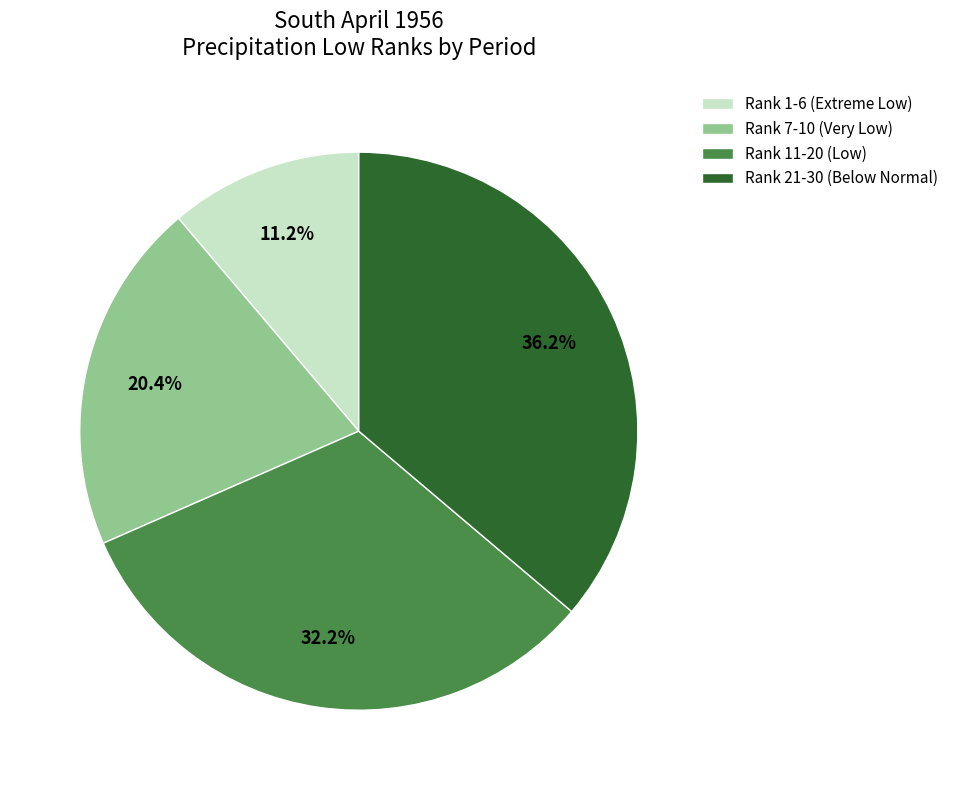

Between Rank 11-20 (Low) and Rank 1-6 (Extreme Low), which is larger?

Rank 11-20 (Low)